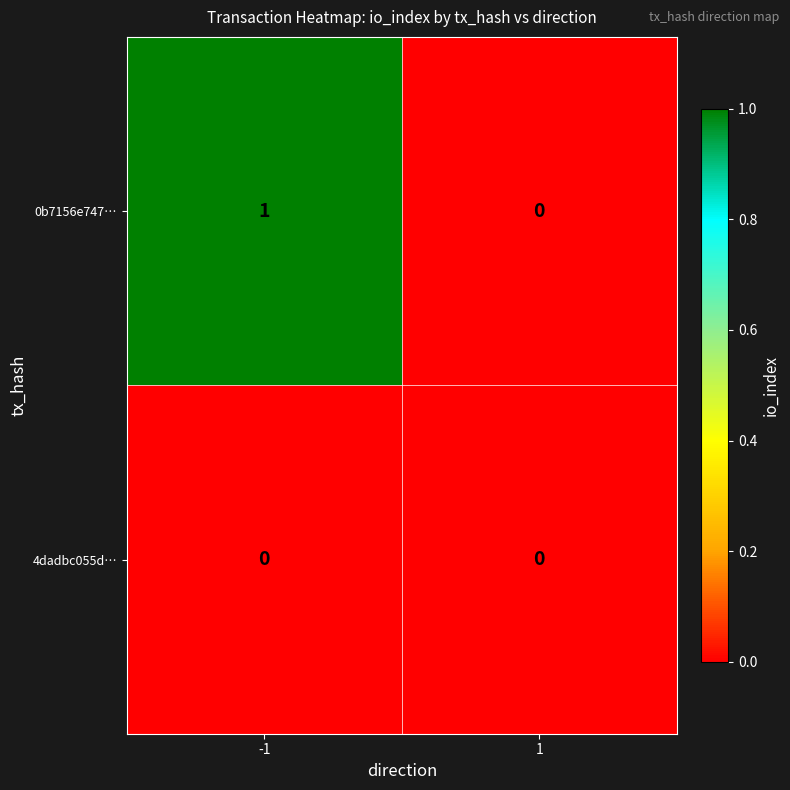

Which series has the largest total across all categories?

0b7156e747…